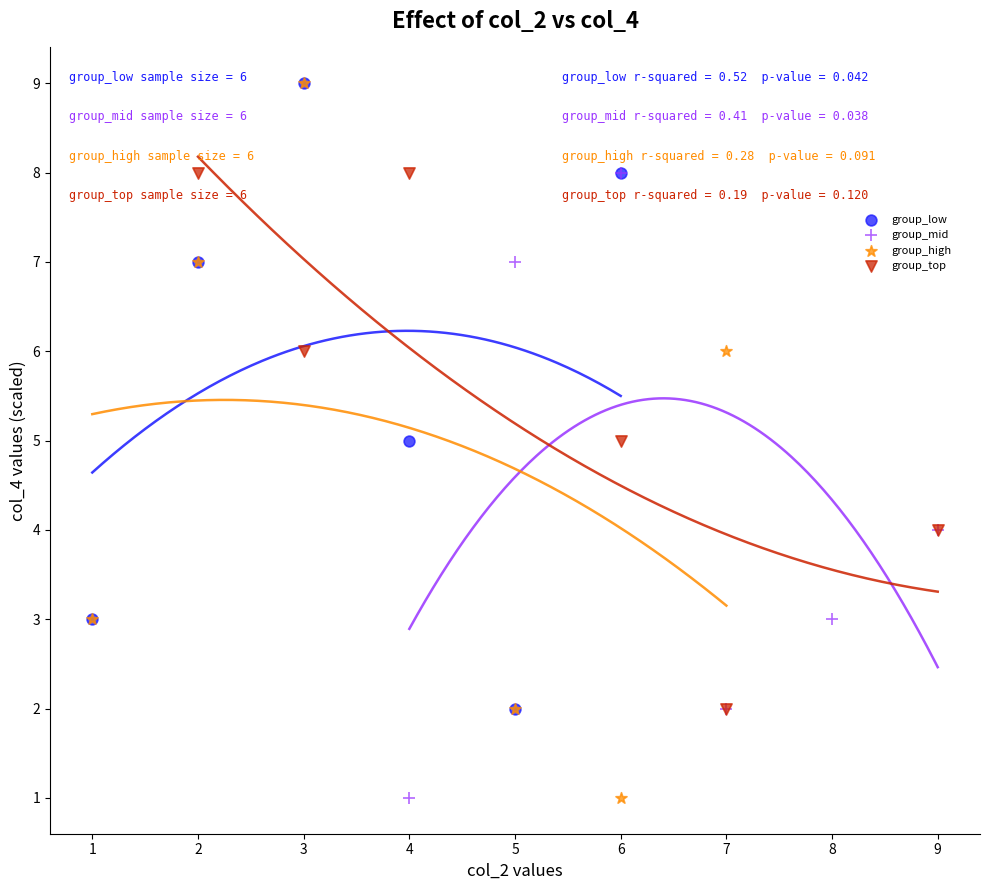

What are all the series names shown in the legend?

group_low, group_mid, group_high, group_top